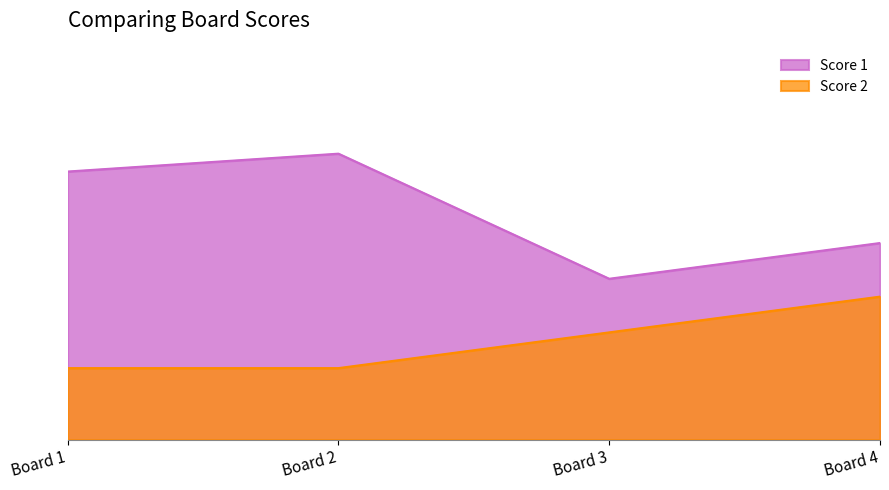

True or false: Score 1 and Score 2 intersect in this chart.

False